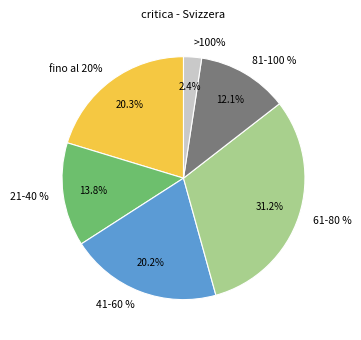

Approximately how many times larger is the value at 41-60 % compared to >100%?

8.4